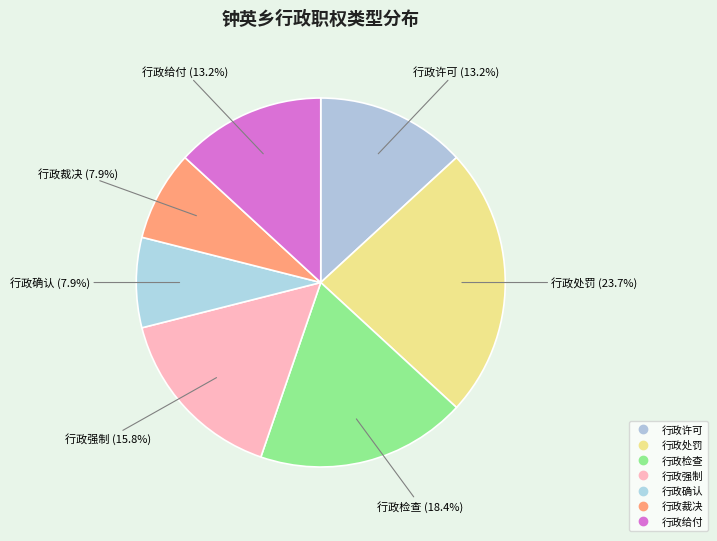

What is the total percentage of 行政处罚 and 行政强制?

39.5%